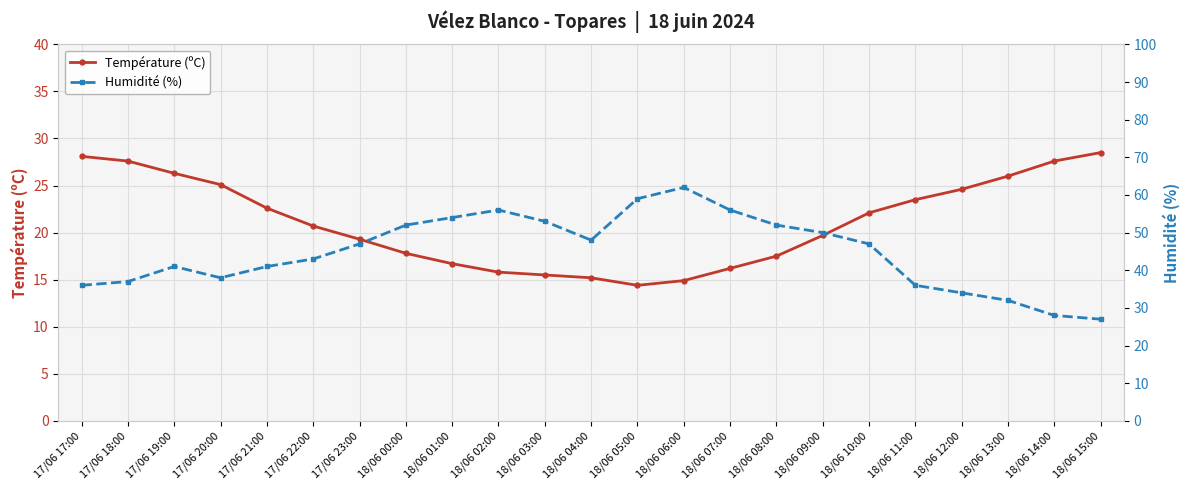

What position from the left is 18/06 13:00?

21